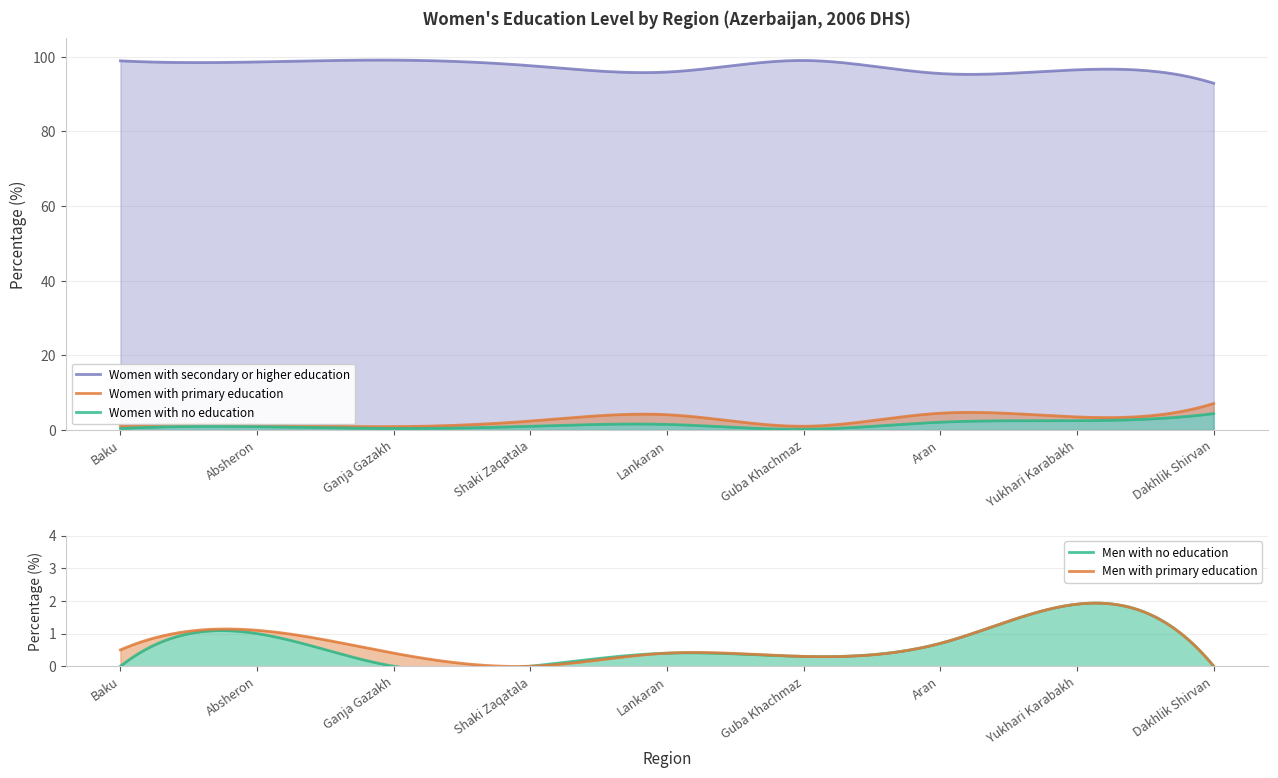

At how many categories does at least one series exceed 58?

9